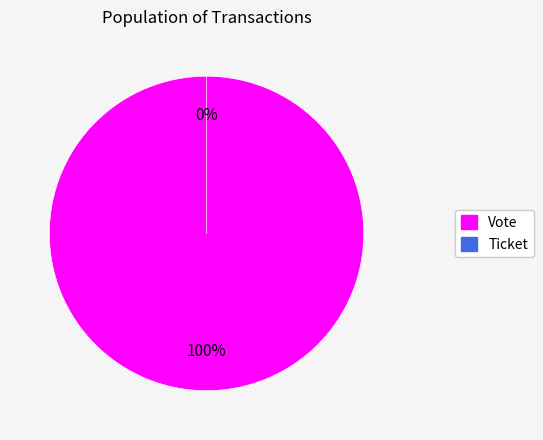

Rank the categories by value from highest to lowest.

Vote, Ticket